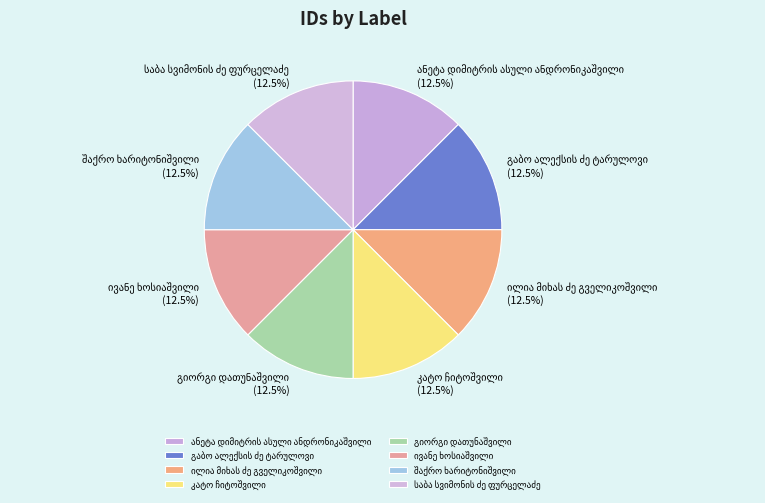

Is there any slice that represents more than half of the pie?

No